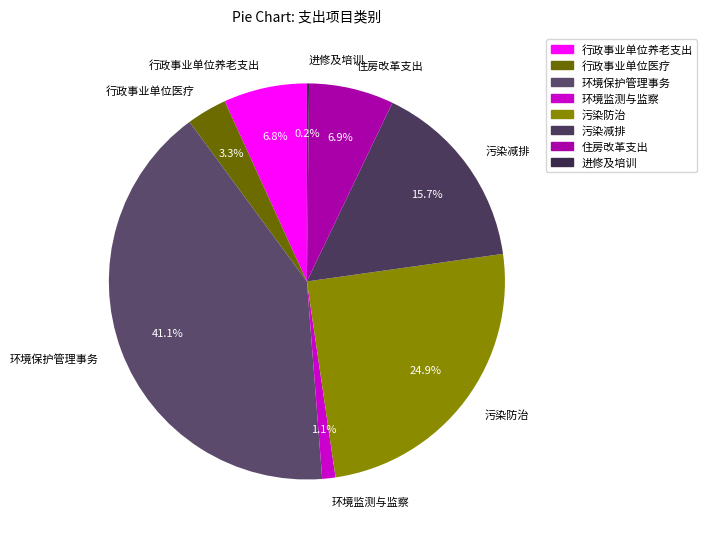

To the nearest percent, what is the difference between the 环境保护管理事务 and 污染防治 slice percentages?

16%